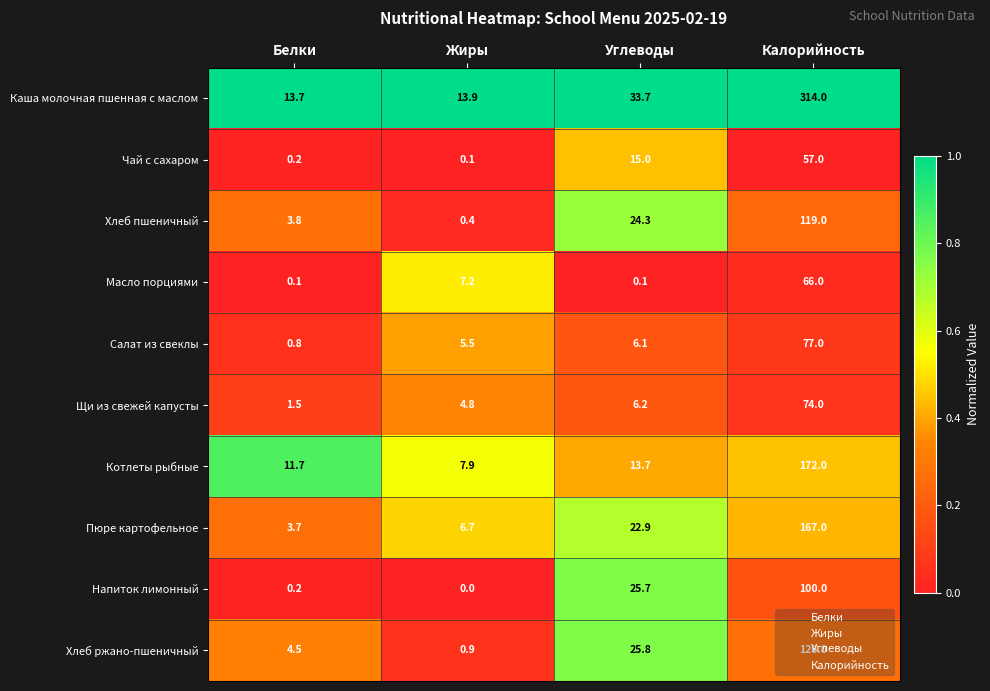

Between Жиры and Калорийность, which series saw the biggest shift?

Каша молочная пшенная с маслом